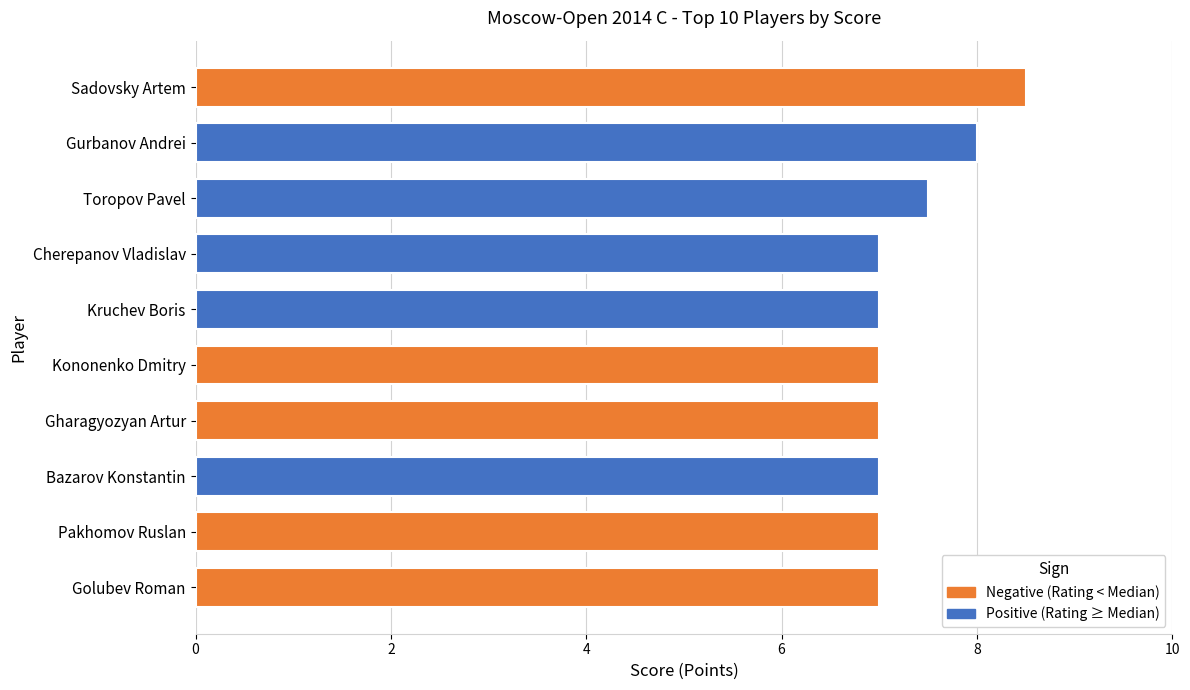

Does the chart contain stacked bars?

No